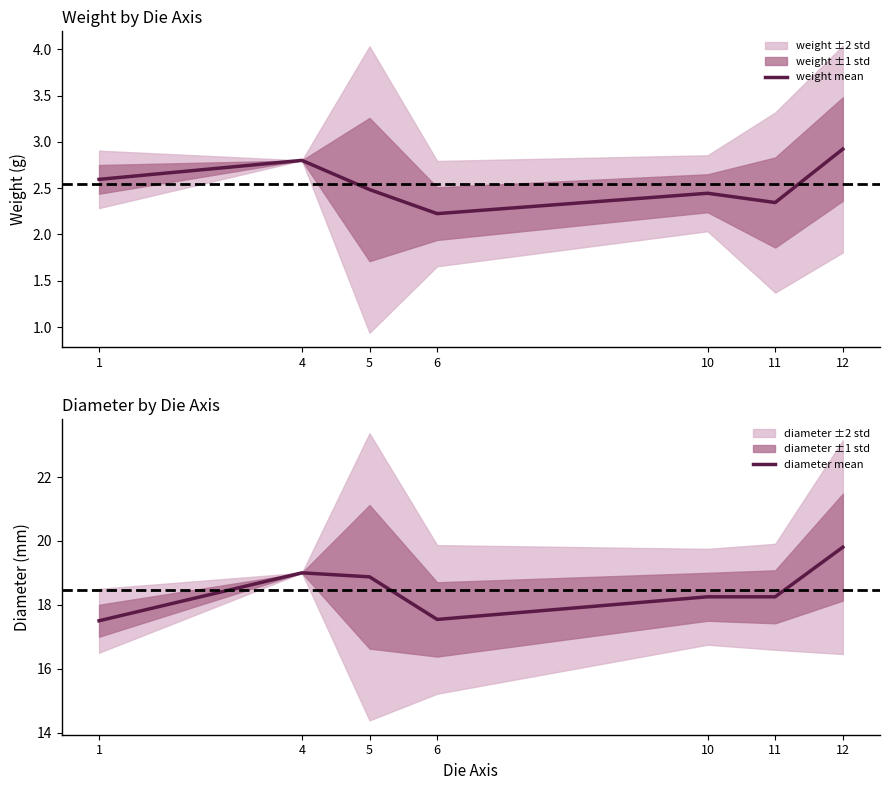

Rank the categories by diameter mean value from lowest to highest.

1, 6, 10, 11, 5, 4, 12